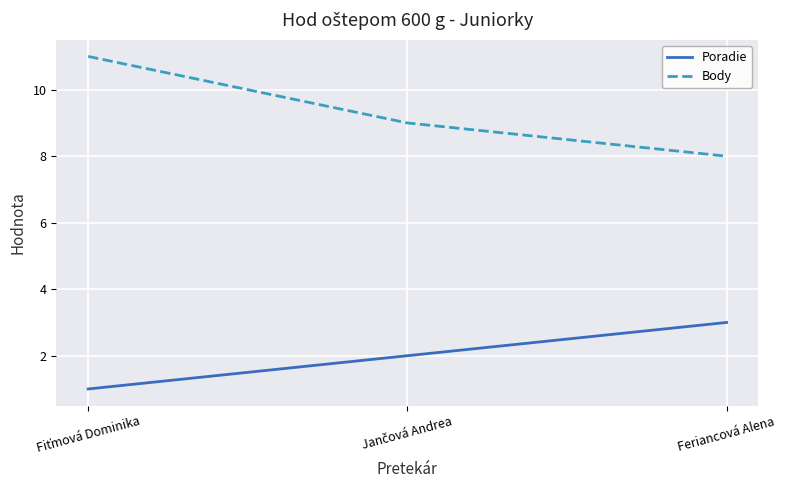

How many distinct data groups are displayed?

2